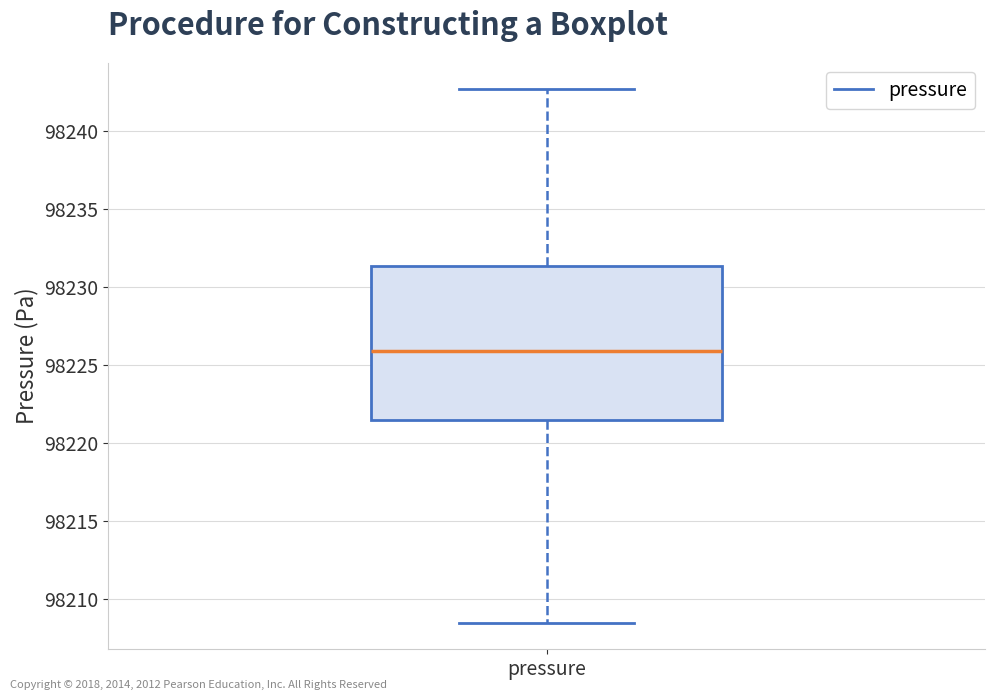

Where does the median line of the box for pressure sit on the y-axis? The values are not printed on the chart, so give them approximately, as read against the axis.

98226.0